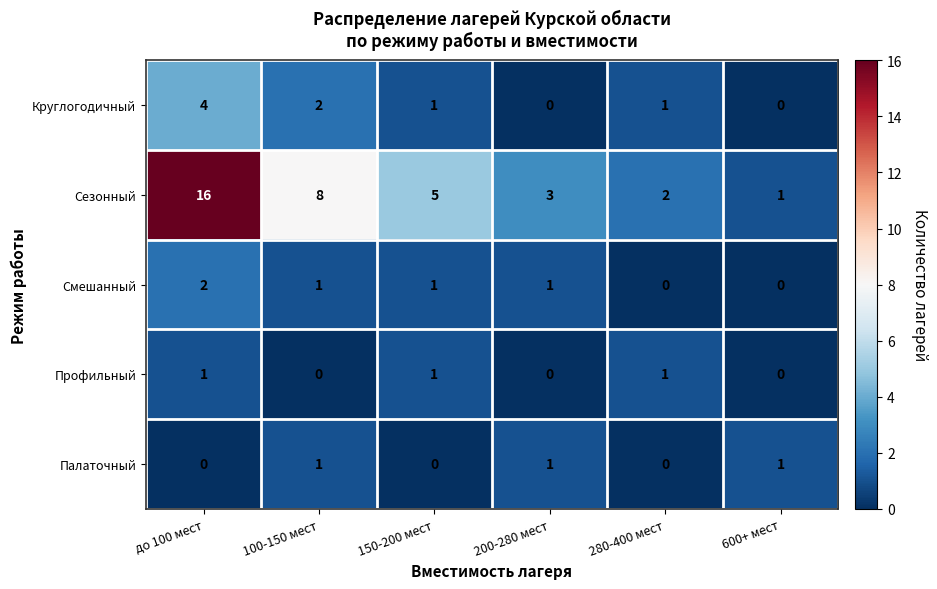

Which label corresponds to the largest value in the chart?

до 100 мест